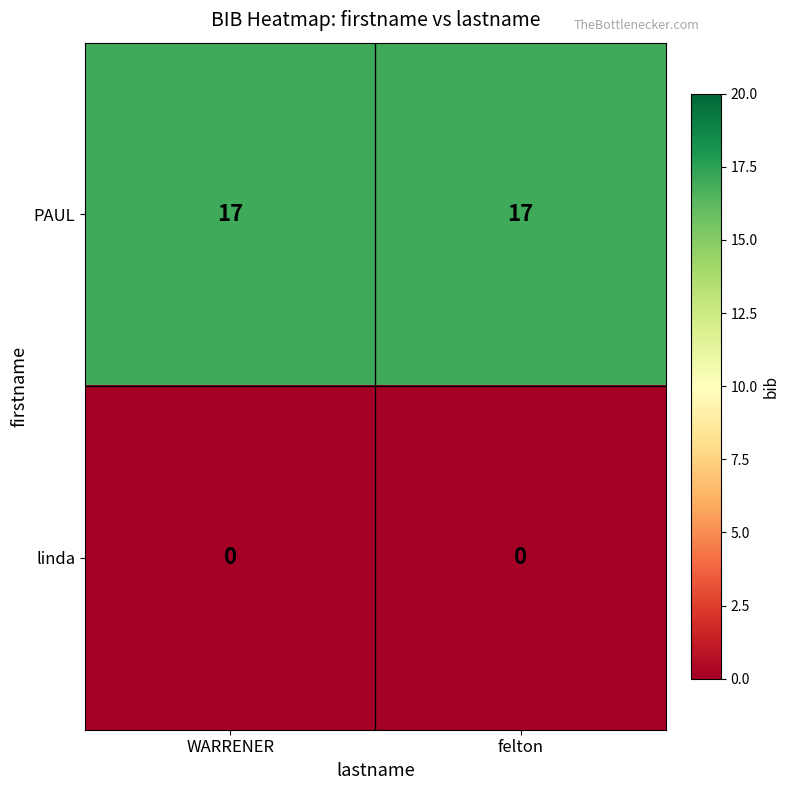

Is it true that linda equals 0 at WARRENER?

True